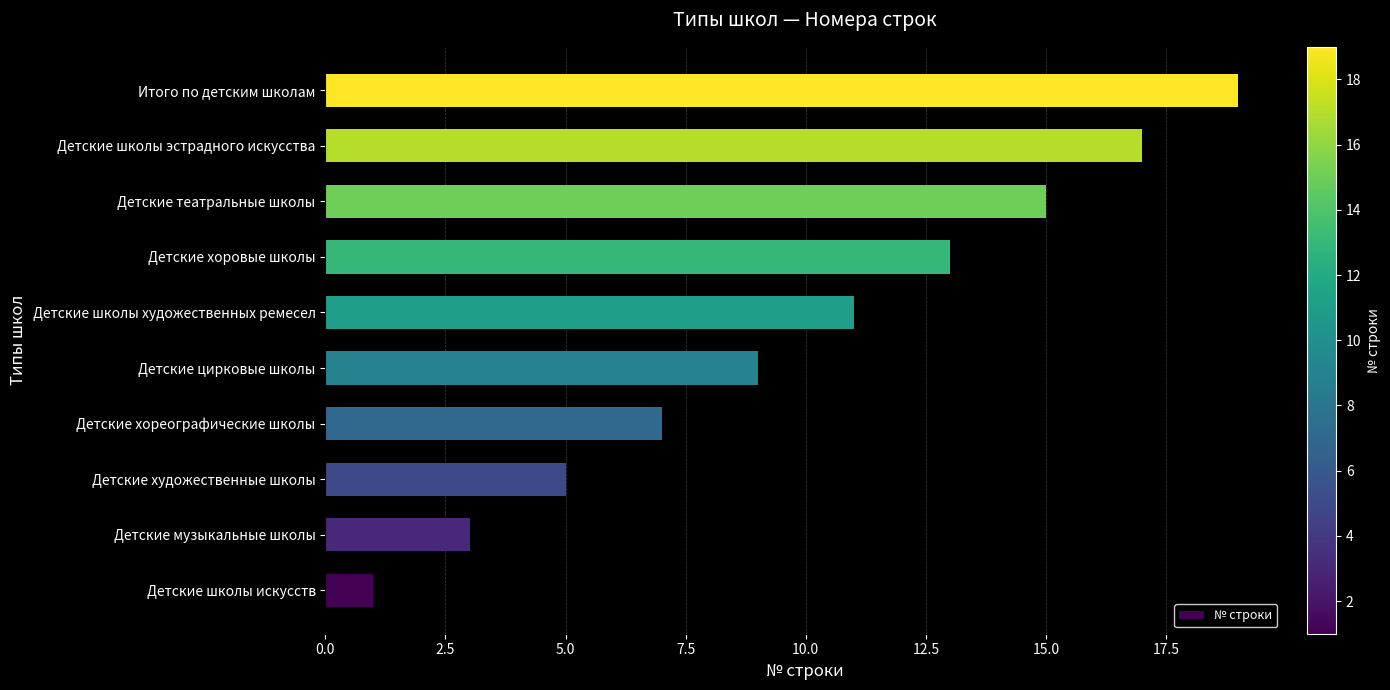

Which label corresponds to the largest value in the chart?

Итого по детским школам